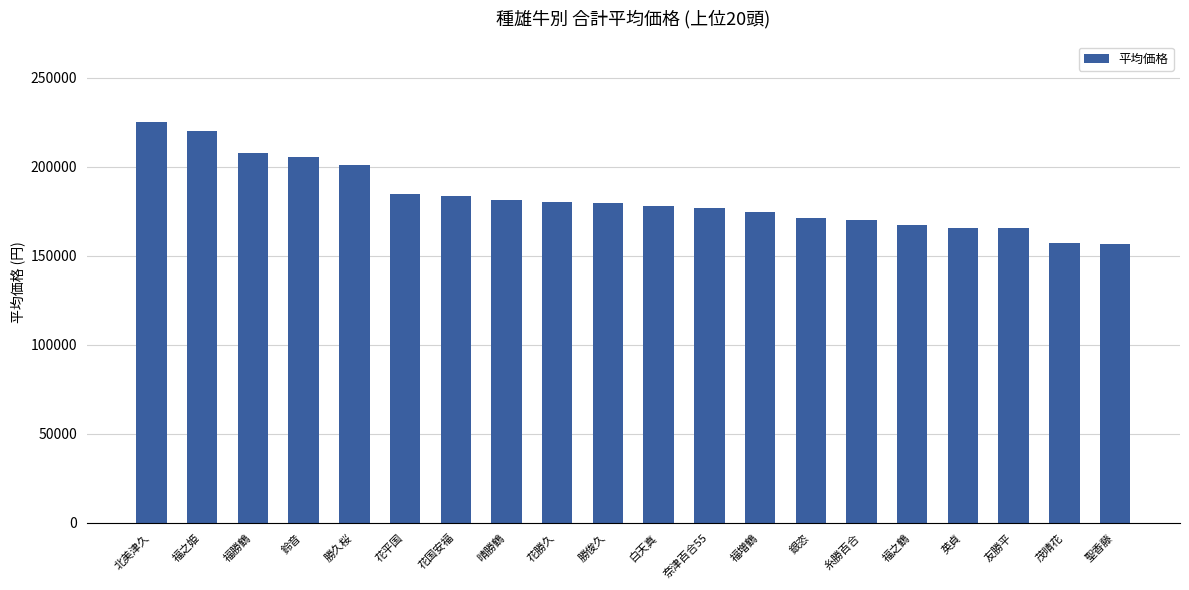

How many bars are there in total?

20